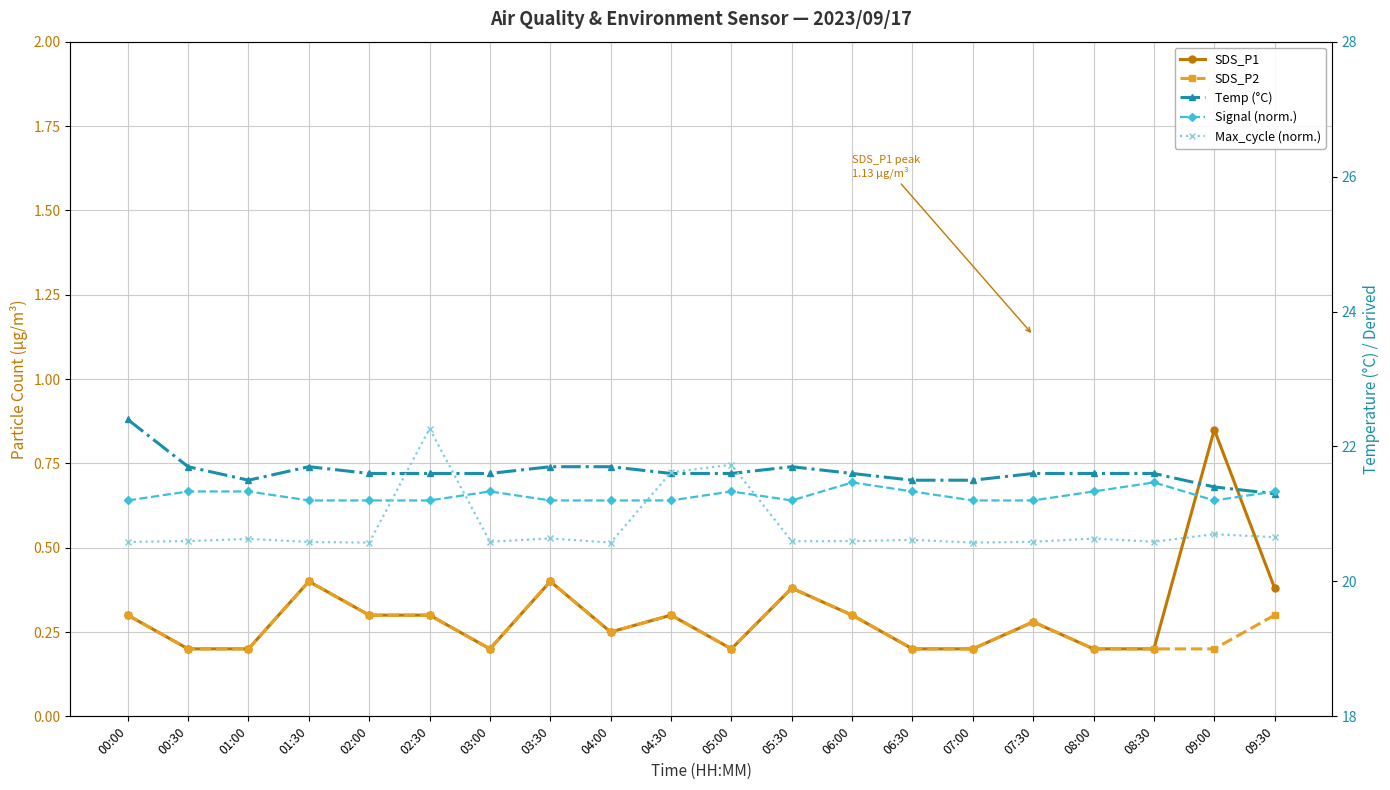

Rank the series by their maximum value, from highest to lowest.

Temp (°C), Max_cycle (norm.), Signal (norm.), SDS_P1, SDS_P2